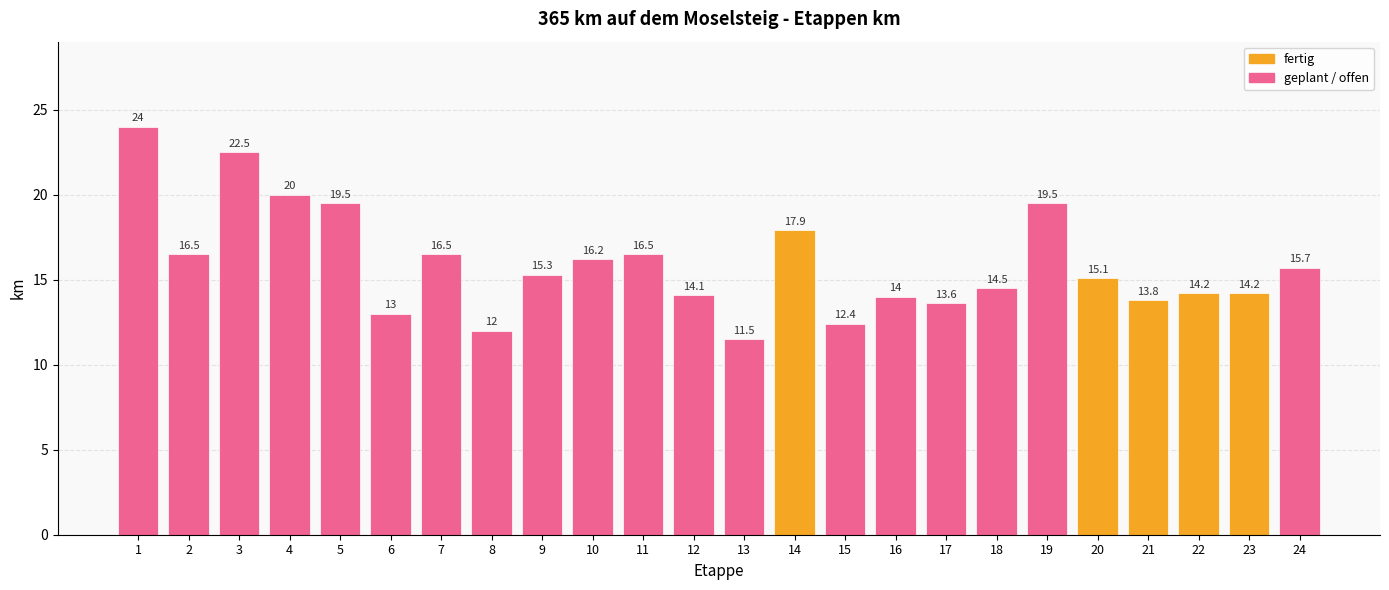

What is the difference between the values at 2 and 24?

0.8